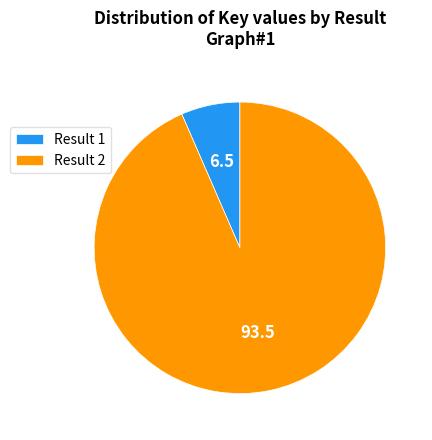

How many segments does this pie chart have?

2